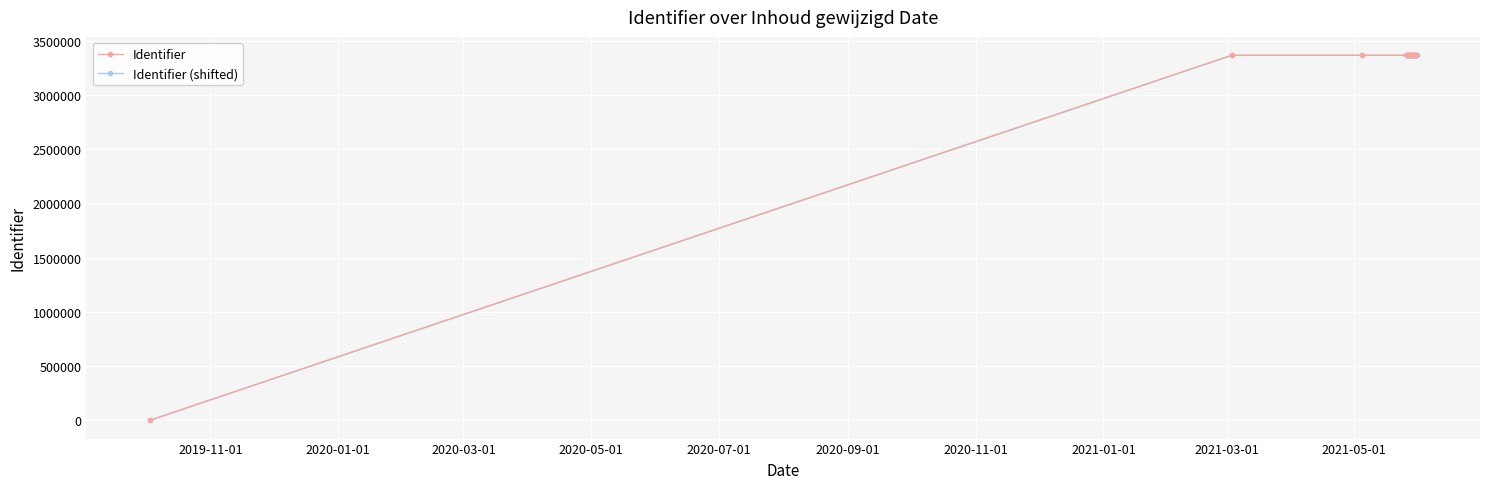

True or false: Identifier has more than 0 interior local peaks.

True